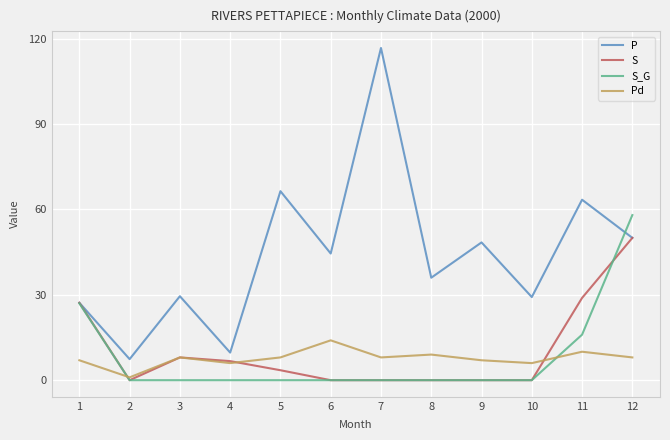

What is the total value across all series at 4?

22.4